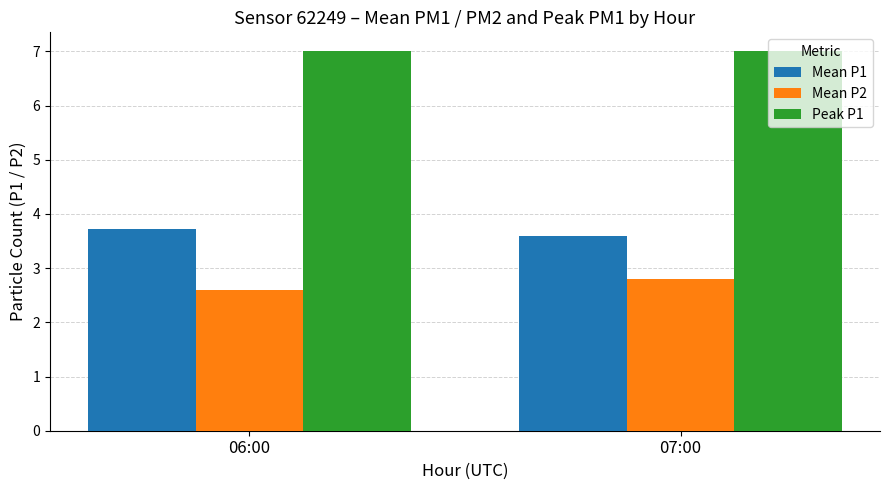

The value of Mean P2 at 06:00 is 1.1. True or false?

False